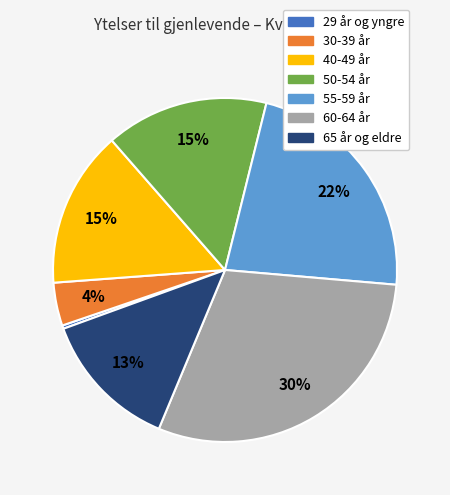

To the nearest percent, what percentage of the pie is 60-64 år?

30%